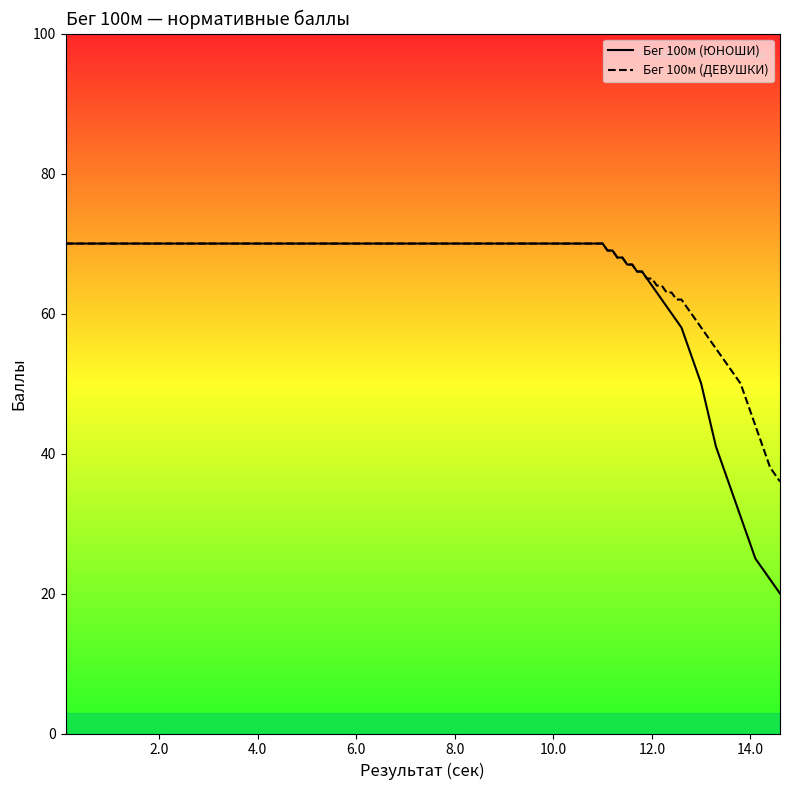

What is the smallest value displayed?

20